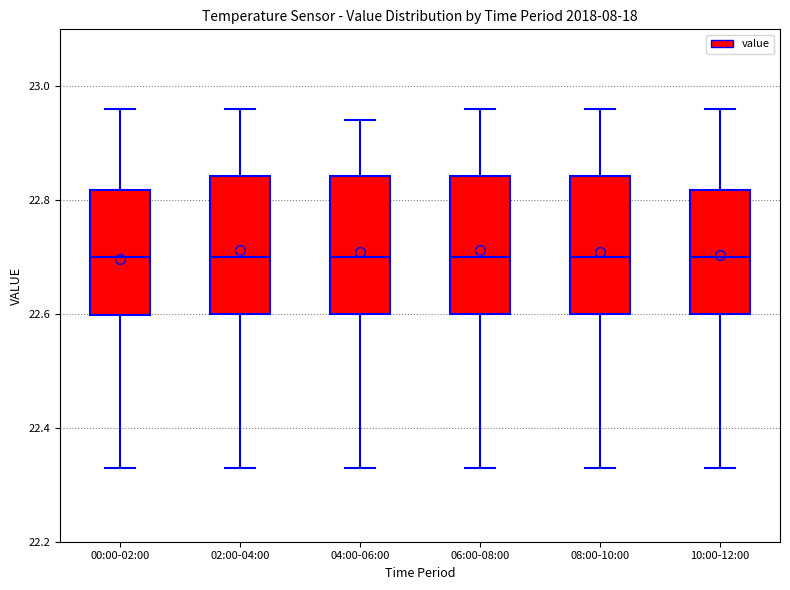

Reading left to right, read every box against the y-axis: the position of its median line, the range the box covers, and the ends of its whiskers. The values are not printed on the chart, so give them approximately, as read against the axis.

00:00-02:00: median 22.70, box 22.60 to 22.82, whiskers 22.34 to 22.96
02:00-04:00: median 22.70, box 22.60 to 22.84, whiskers 22.34 to 22.96
04:00-06:00: median 22.70, box 22.60 to 22.84, whiskers 22.34 to 22.94
06:00-08:00: median 22.70, box 22.60 to 22.84, whiskers 22.34 to 22.96
08:00-10:00: median 22.70, box 22.60 to 22.84, whiskers 22.34 to 22.96
10:00-12:00: median 22.70, box 22.60 to 22.82, whiskers 22.34 to 22.96